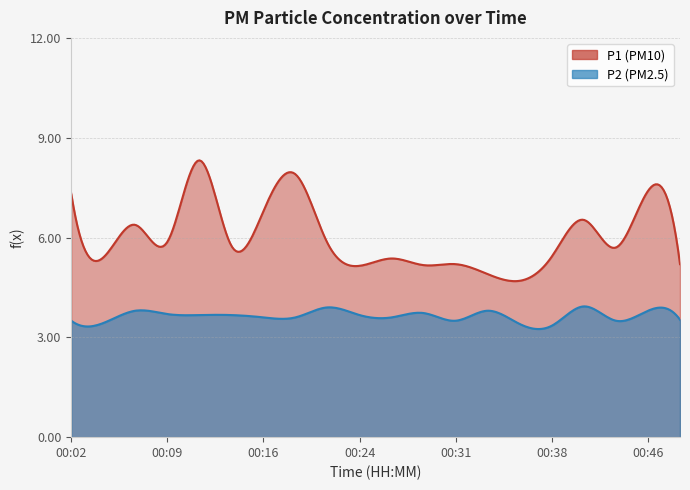

What is the value of the P2 point at the 2nd from the left?

3.4